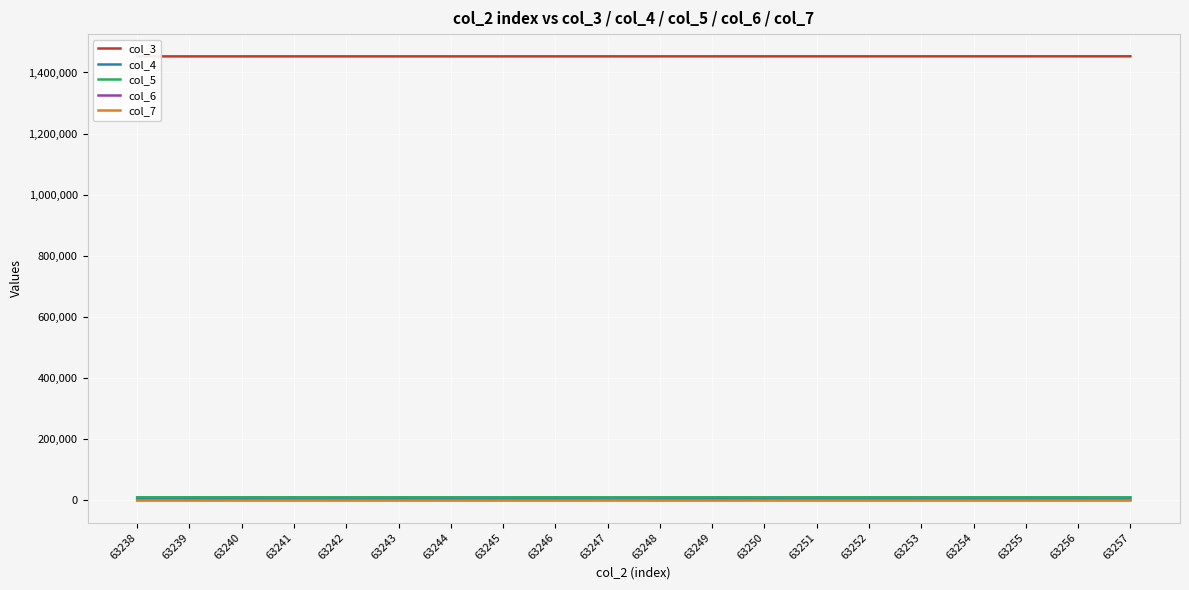

What is the smallest value displayed?

44